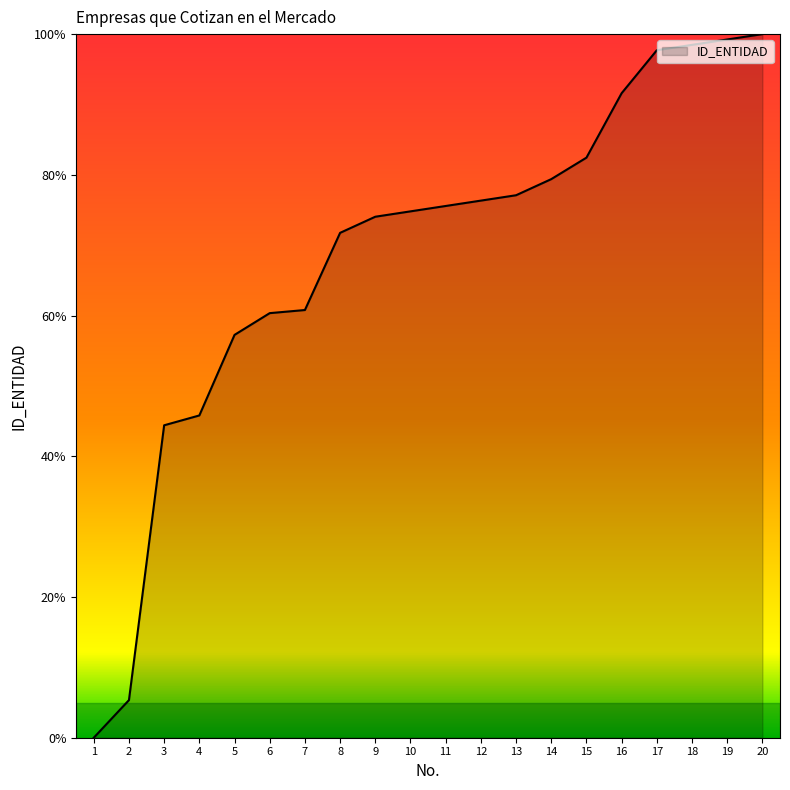

What is the sum of the values at 11 and 5?

132.8